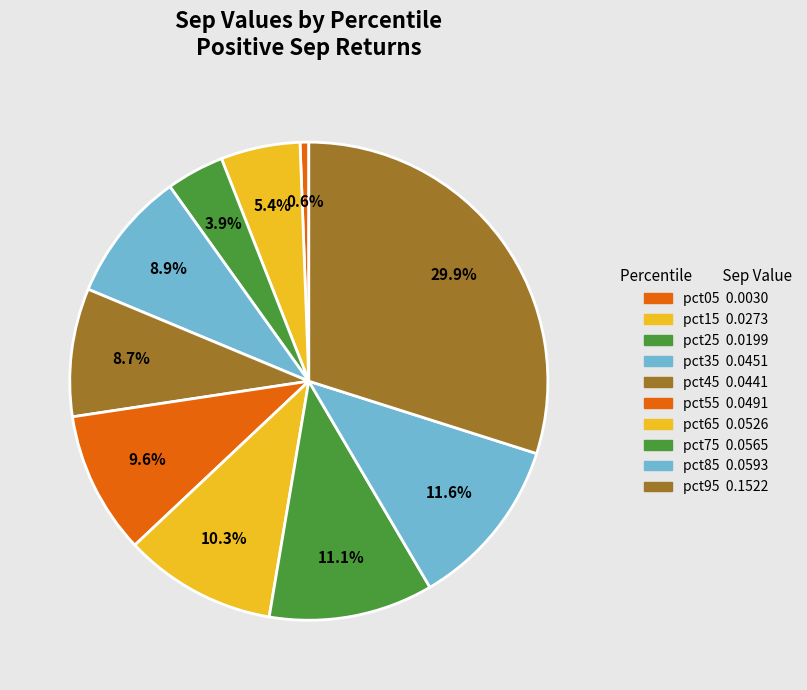

Is it true that pct85 is 12% of the pie?

True